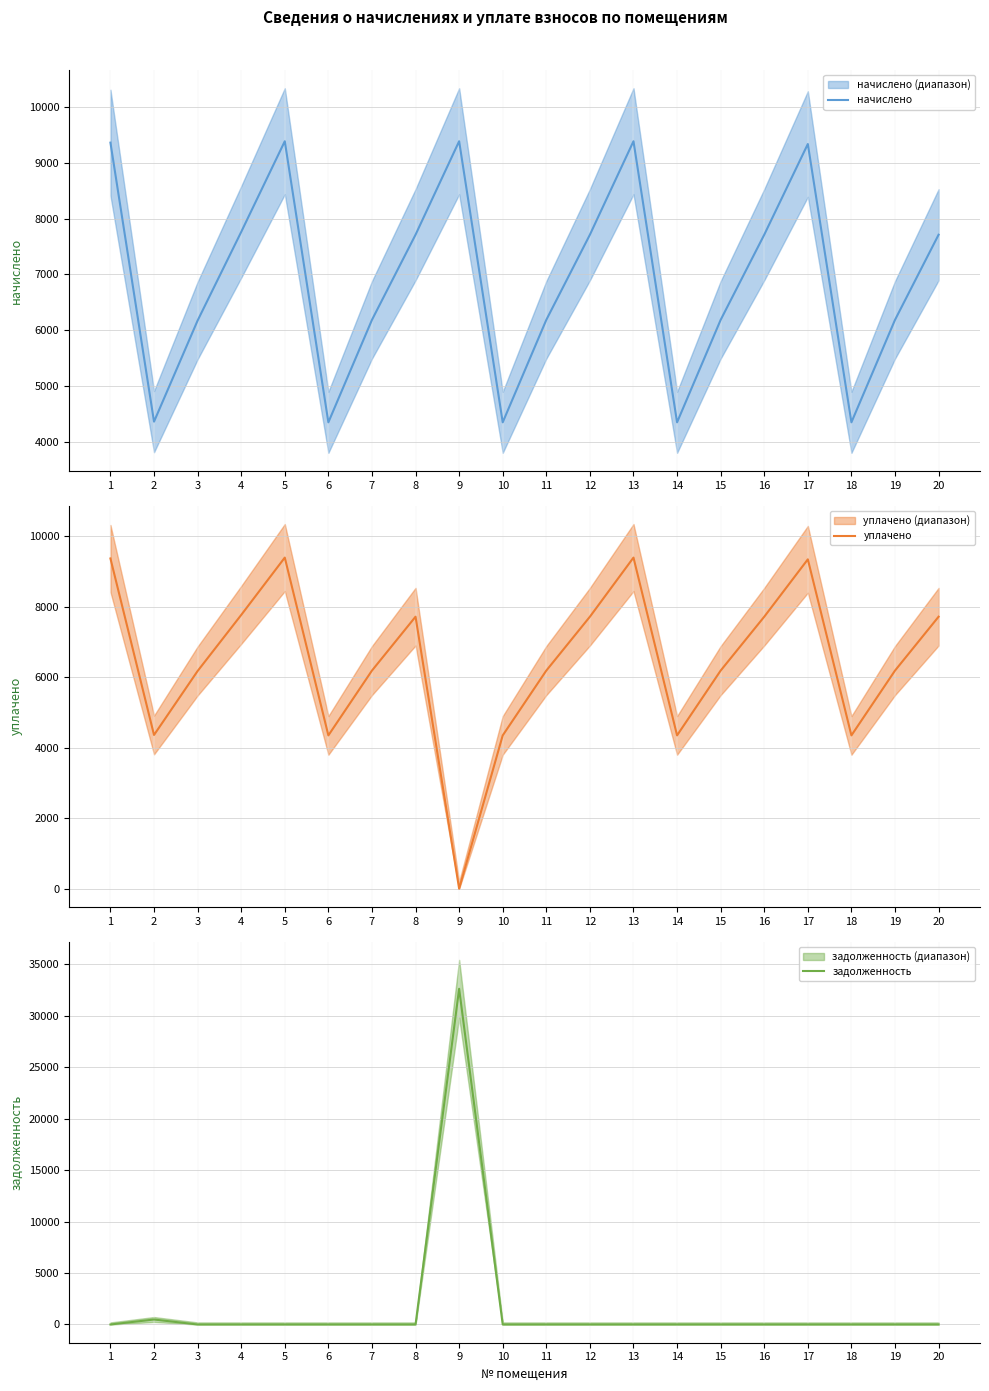

Where does the начислено series first go above 7712?

1